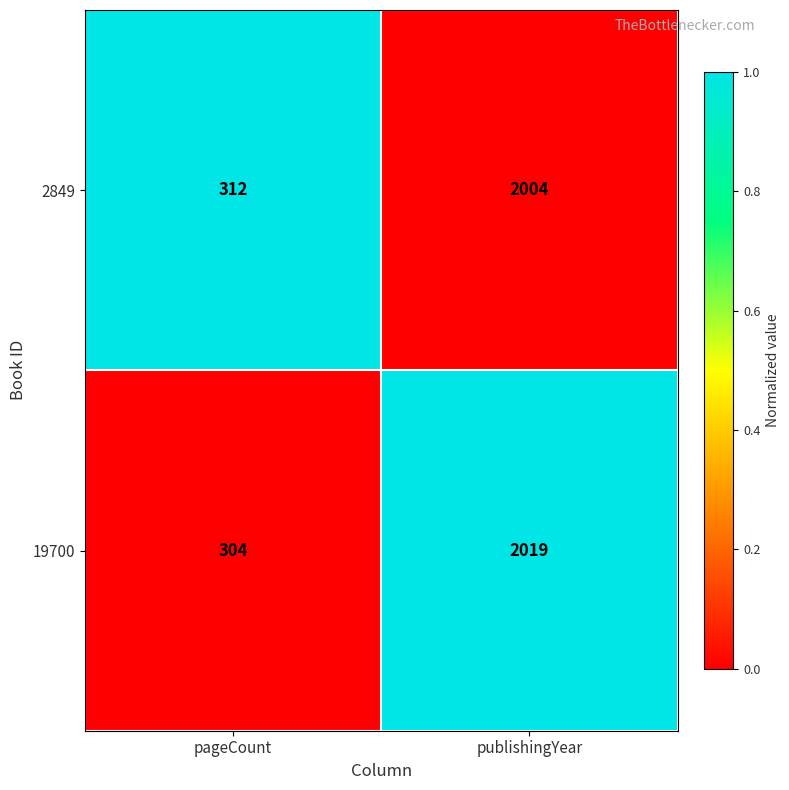

Rank the series by their maximum value, from lowest to highest.

2849, 19700